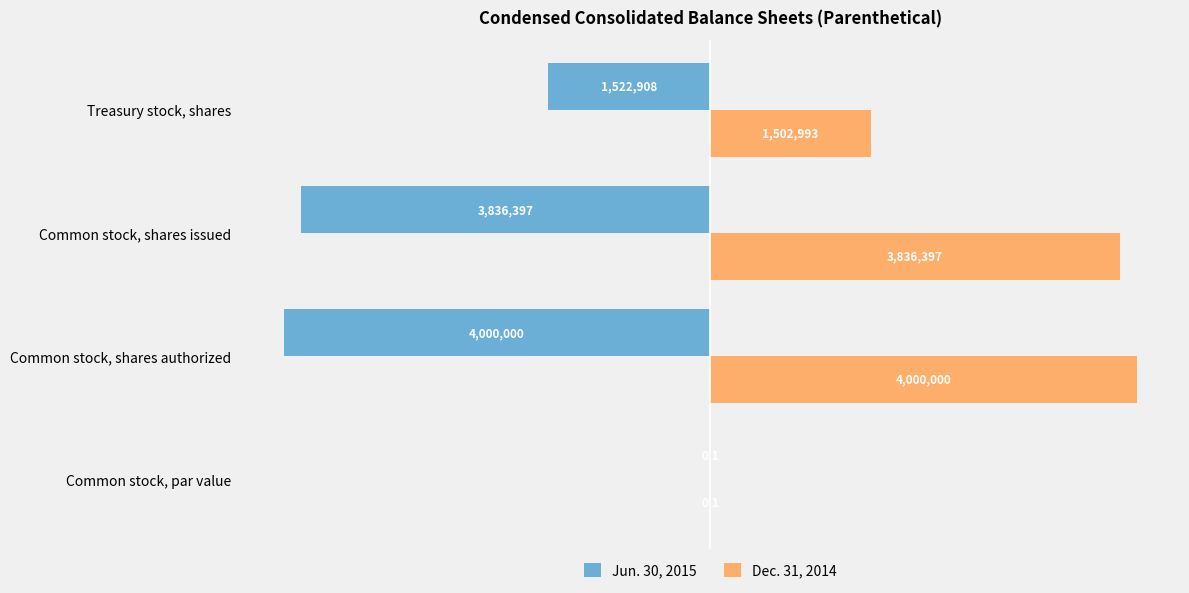

Which category has the highest value across all series?

Common stock, shares authorized